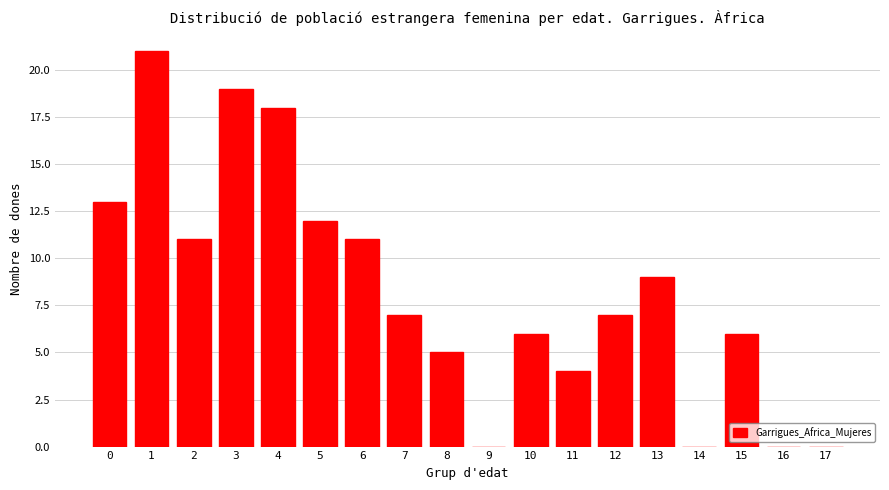

Reading left to right, extract all data points from this chart.

0=13	1=21	2=11	3=19	4=18	5=12	6=11	7=7	8=5	9=0	10=6	11=4	12=7	13=9	14=0	15=6	16=0	17=0